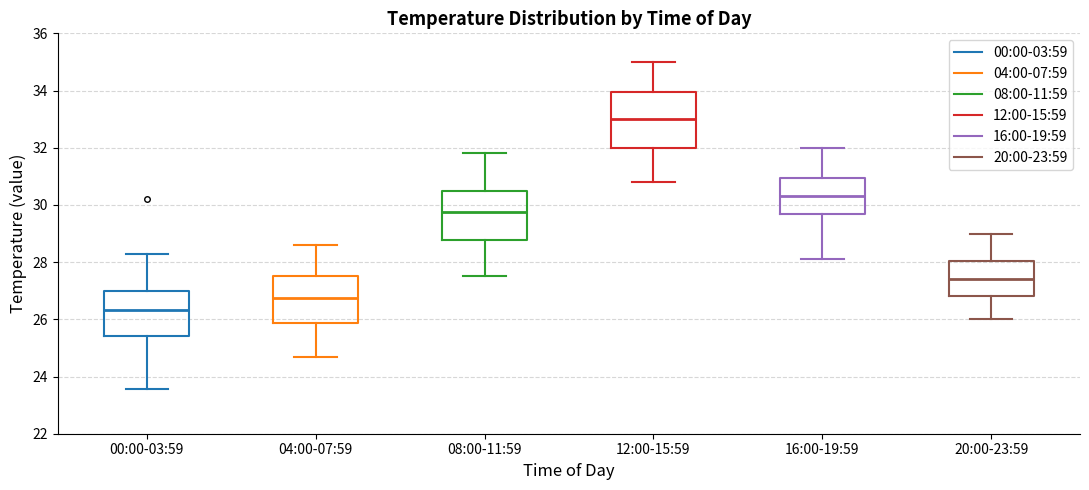

Reading left to right, transcribe this box plot: for each box, give where its median line is, the range the box spans, and where its two whiskers end, as read against the y-axis. The values are not printed on the chart, so give them approximately, as read against the axis.

00:00-03:59: median 26.4, box 25.4 to 27.0, whiskers 23.6 to 28.2
04:00-07:59: median 26.8, box 25.8 to 27.6, whiskers 24.8 to 28.6
08:00-11:59: median 29.8, box 28.8 to 30.6, whiskers 27.6 to 31.8
12:00-15:59: median 33.0, box 32.0 to 34.0, whiskers 30.8 to 35.0
16:00-19:59: median 30.4, box 29.6 to 31.0, whiskers 28.2 to 32.0
20:00-23:59: median 27.4, box 26.8 to 28.0, whiskers 26.0 to 29.0